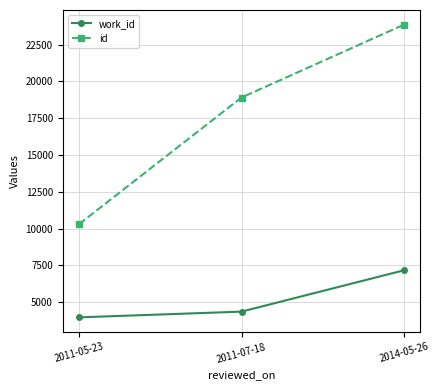

Which category has the lowest value in the id series?

2011-05-23